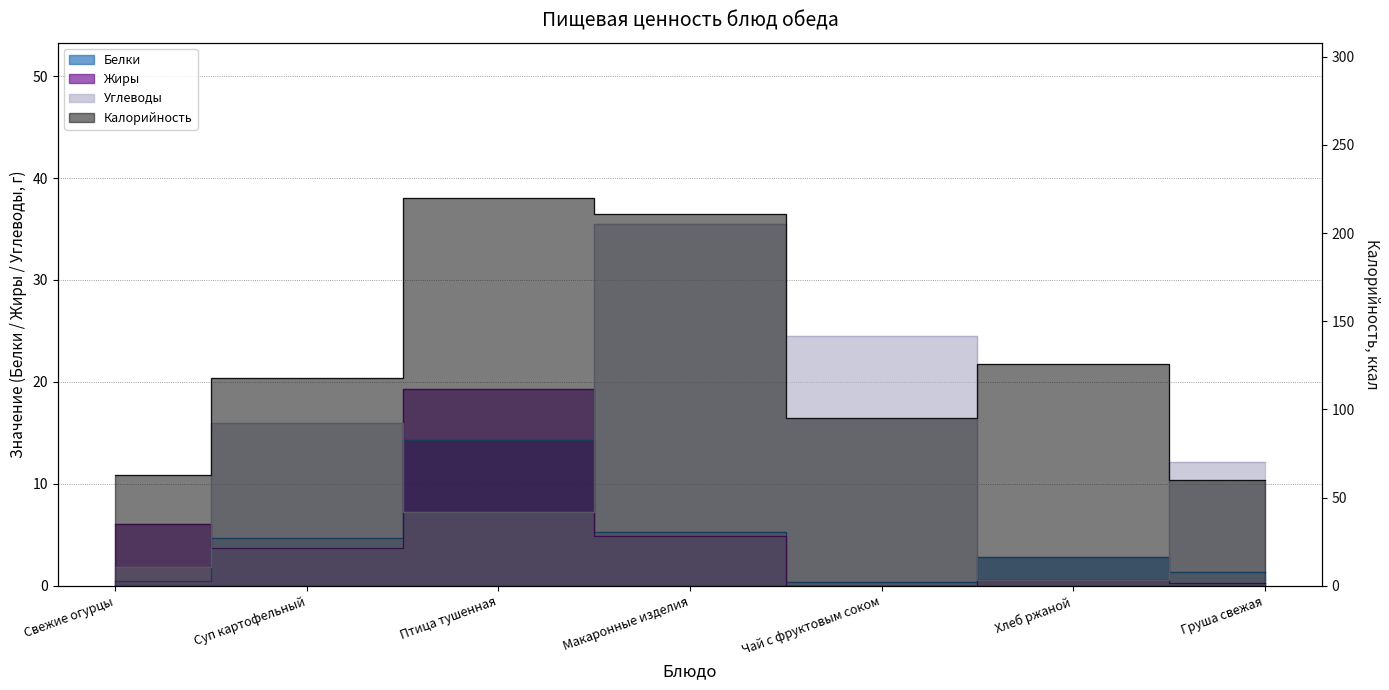

Reading left to right, what are all the values shown in this chart?

Калорийность: 63.0	118.0	220.0	211.0	95.0	126.0	60.0
Белки: 0.5	4.7	14.3	5.3	0.3	2.8	1.4
Жиры: 6.0	3.7	19.4	4.9	0.0	0.6	0.3
Углеводы: 1.8	16.0	7.3	35.5	24.5	0.6	12.2